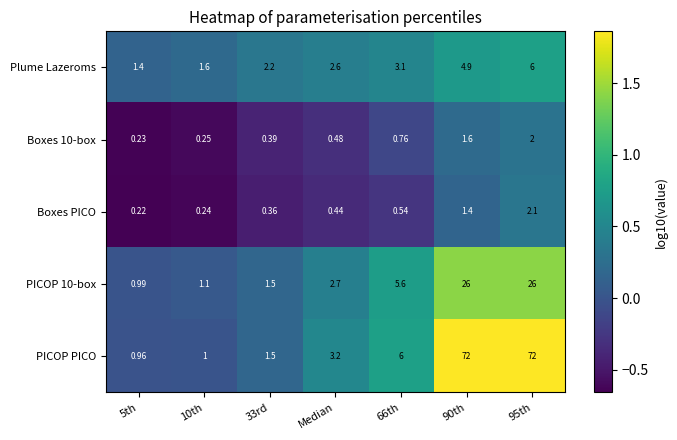

Which category has the lowest value across all series?

5th